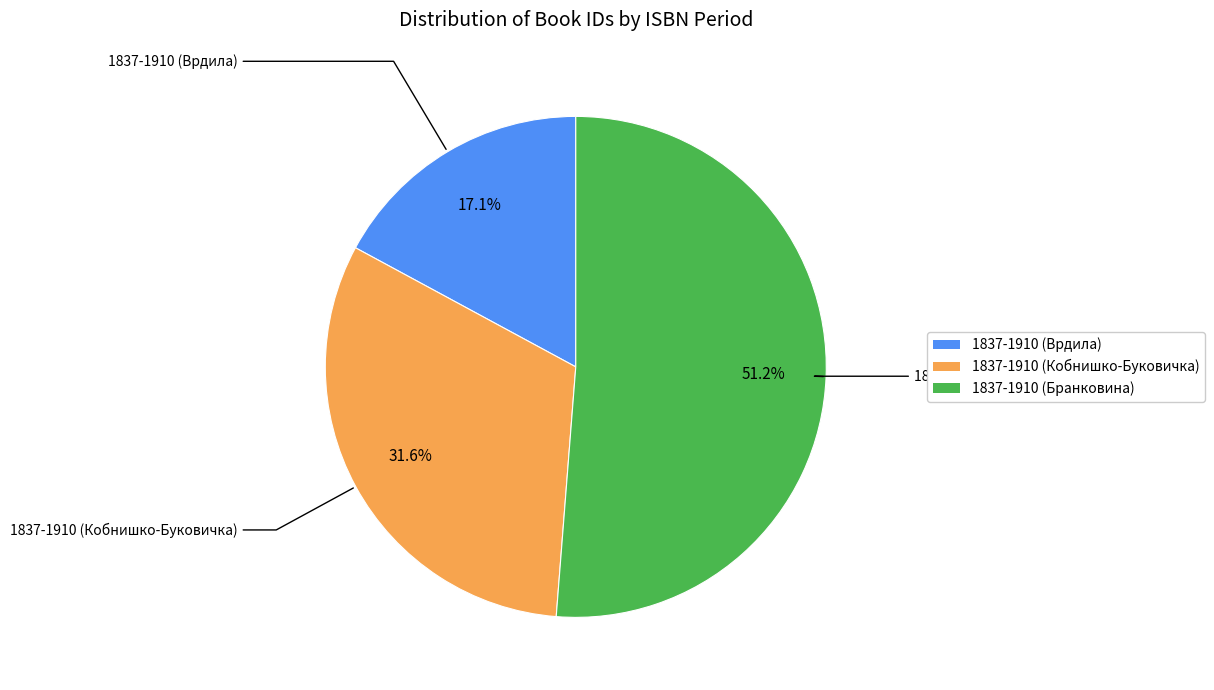

The 1837-1910 (Врдила) slice represents 17% of the pie. True or false?

True